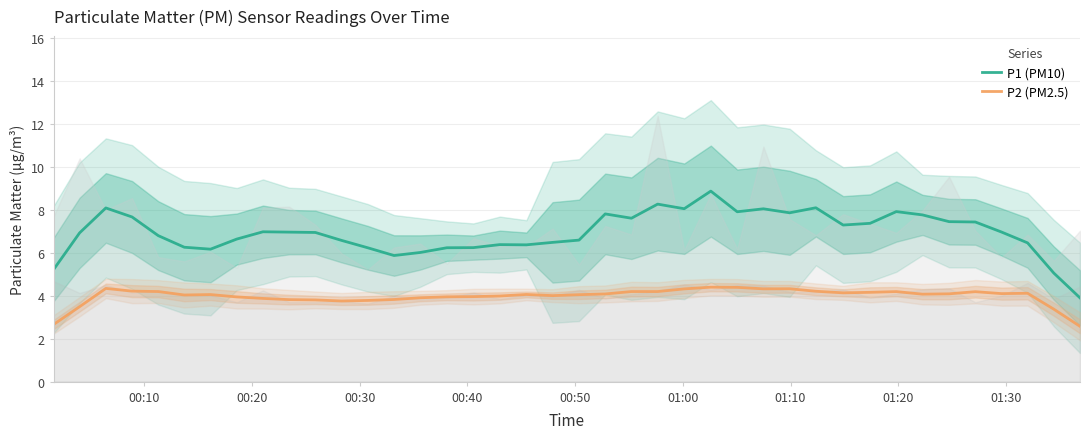

True or false: P2 (PM2.5) and P1 (PM10) intersect in this chart.

False